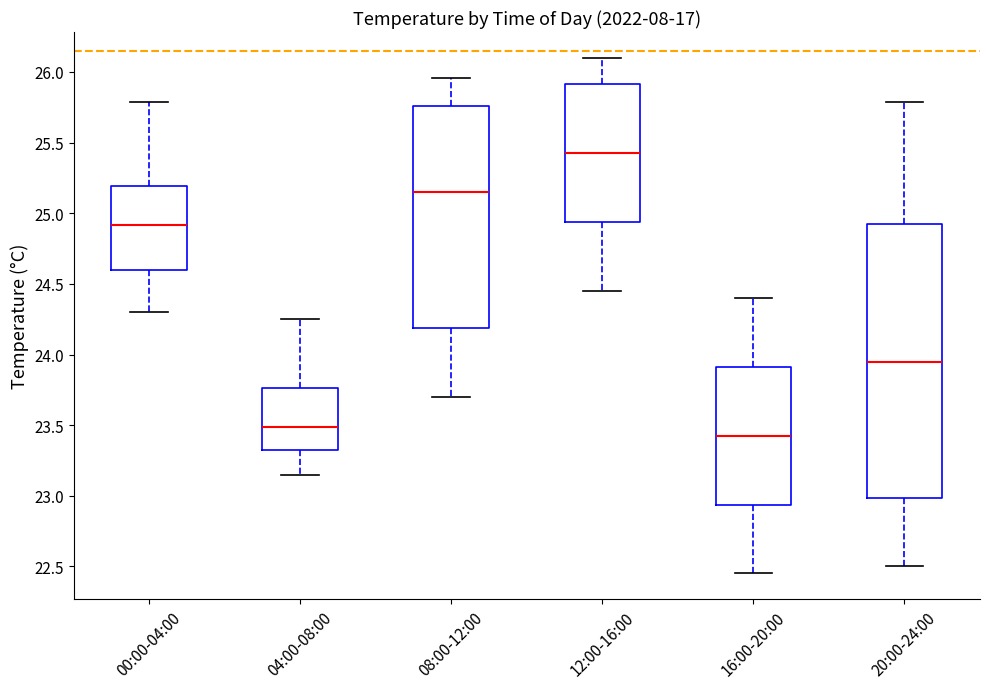

Which box is the tallest, from its lower edge to its upper edge?

20:00-24:00